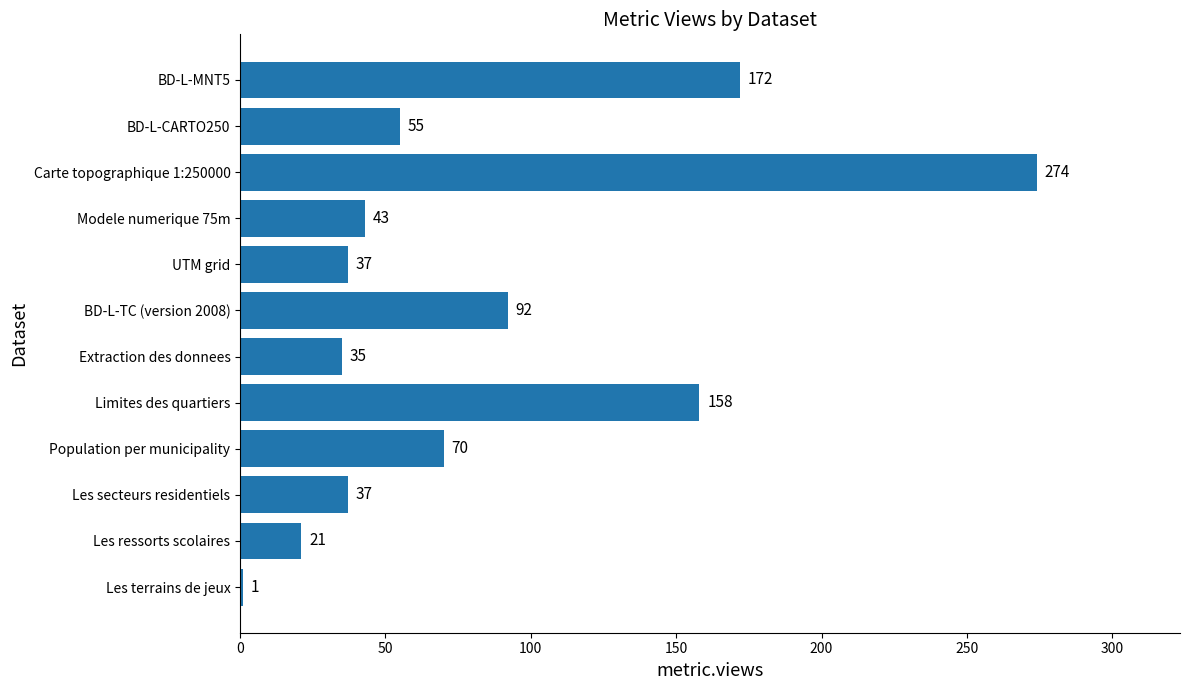

What is the change in value from Les ressorts scolaires to Carte topographique 1:250000?

+253